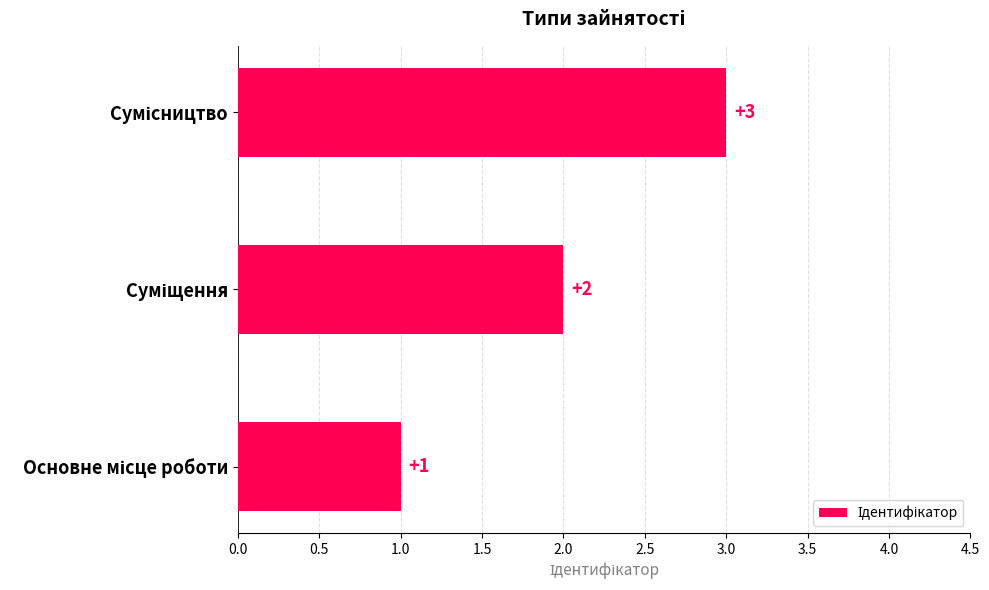

How many data points are less than 2?

1